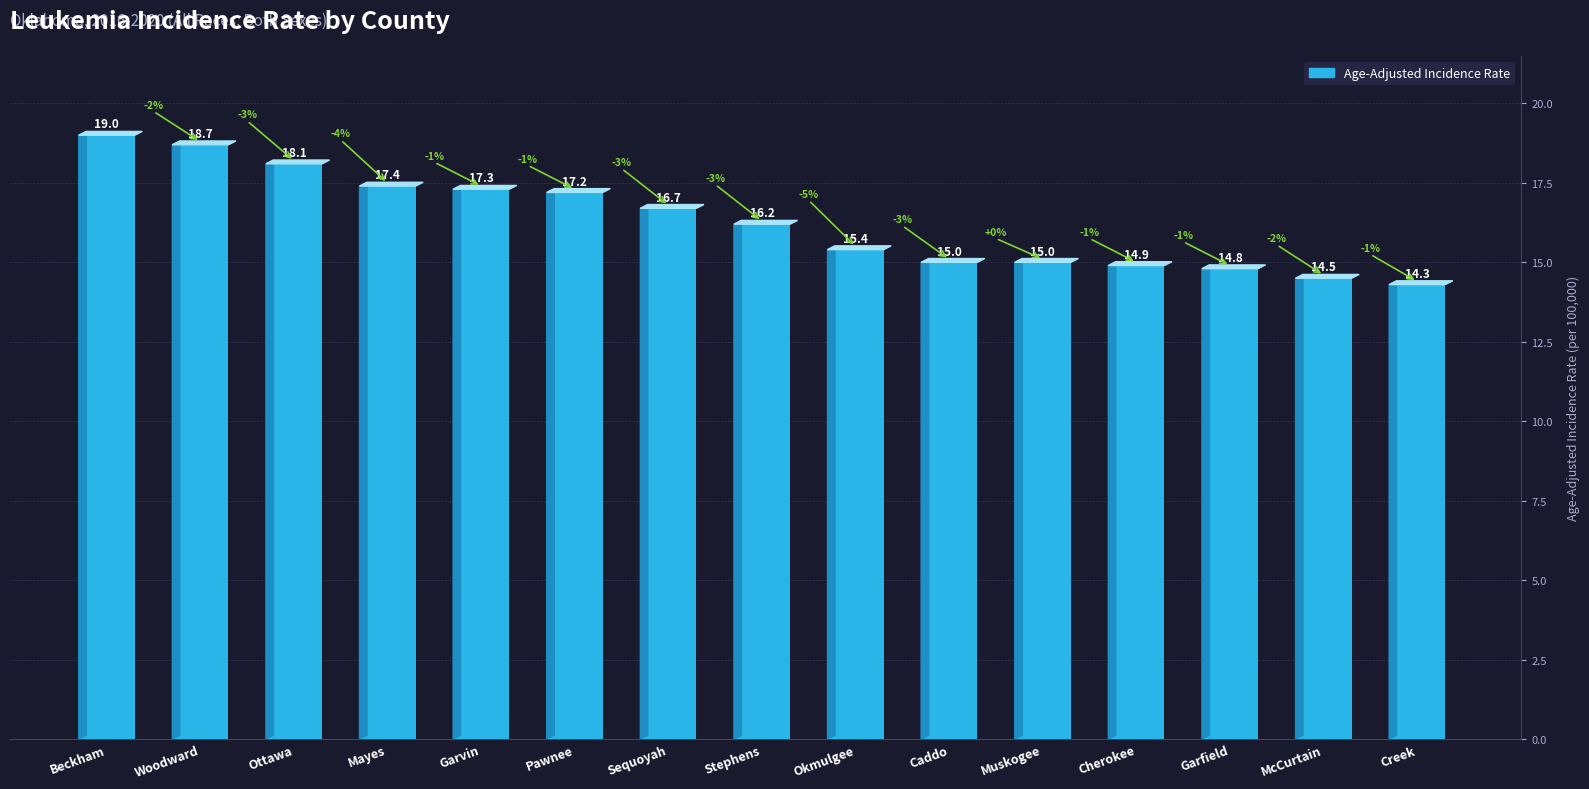

Approximately how many times larger is the value at Mayes compared to Ottawa?

1.0